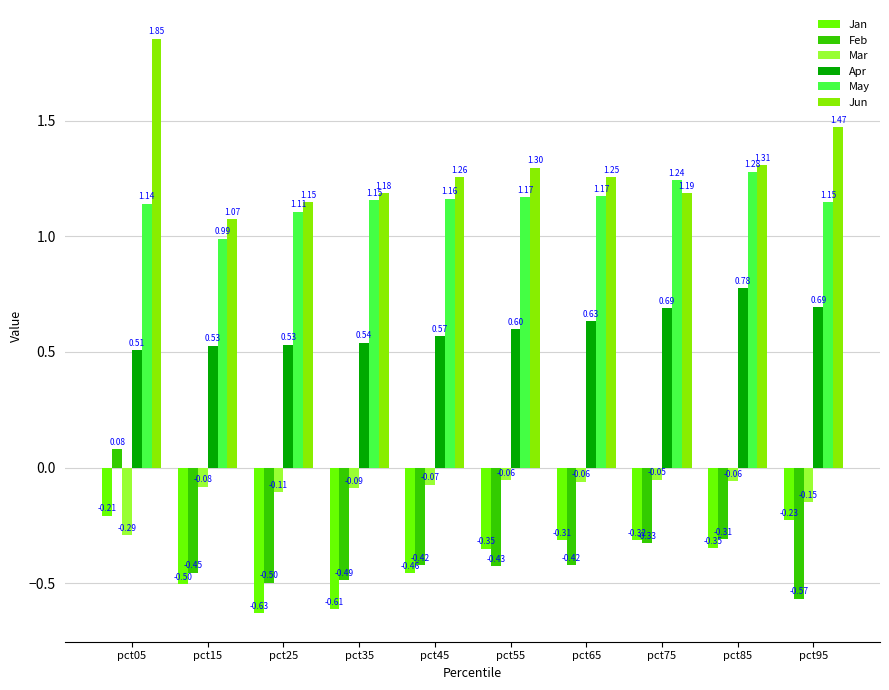

What is the maximum value for Feb?

0.1